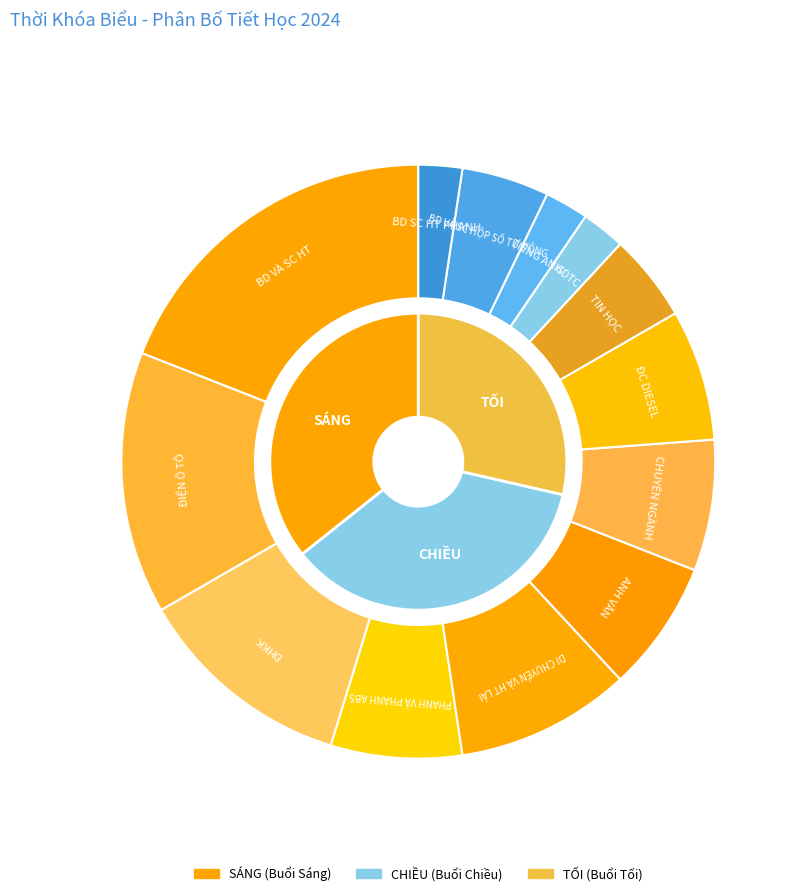

Which slice is the largest?

SÁNG